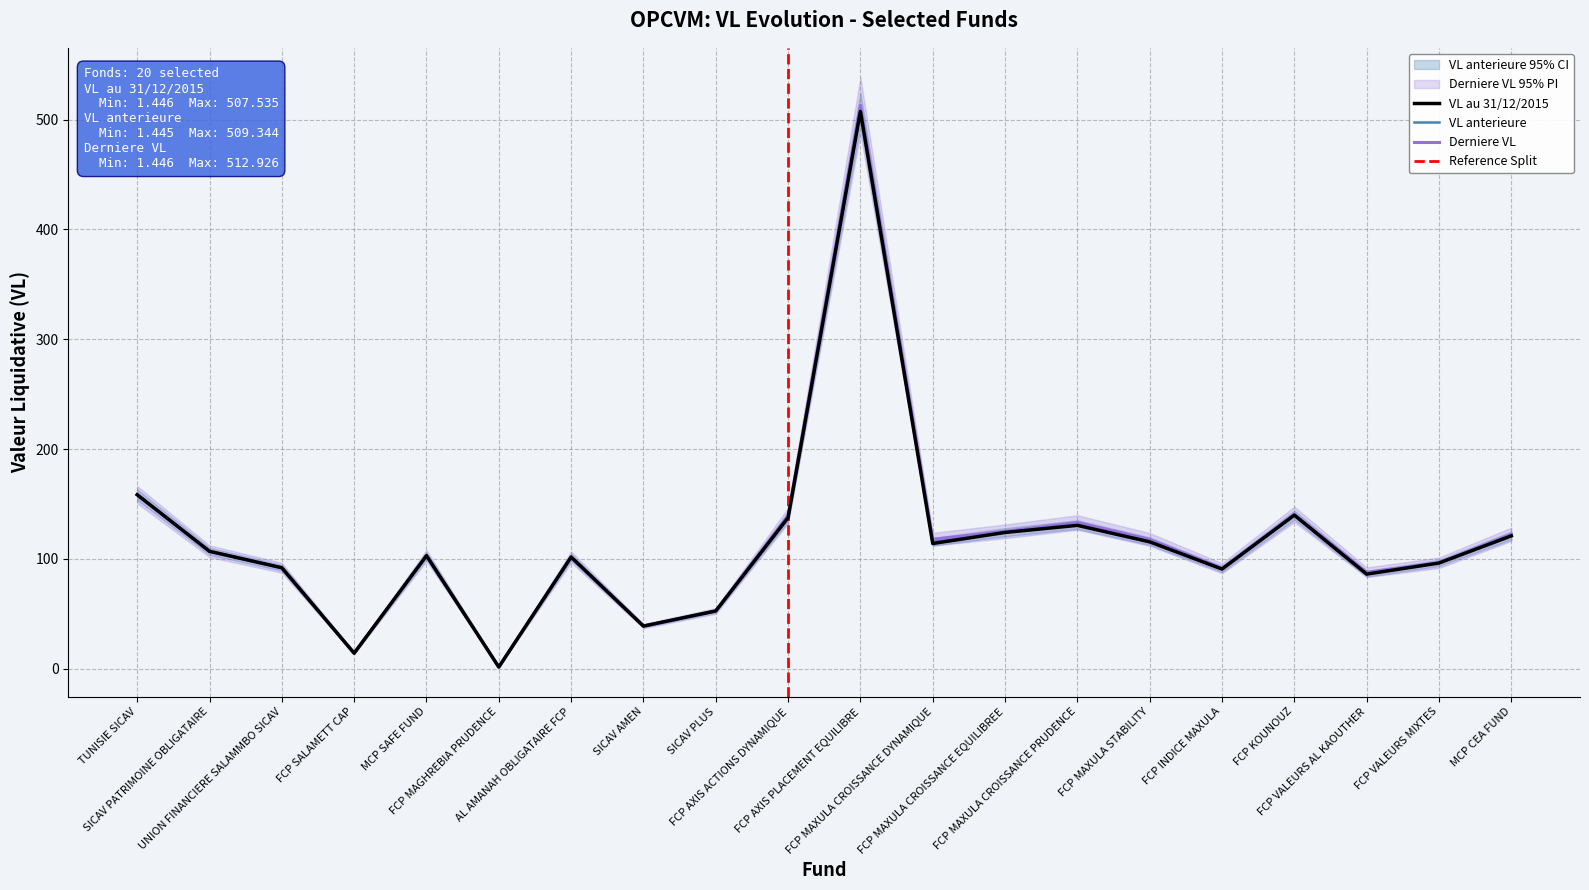

At which label does VL au 31/12/2015 reach its minimum?

FCP MAGHREBIA PRUDENCE